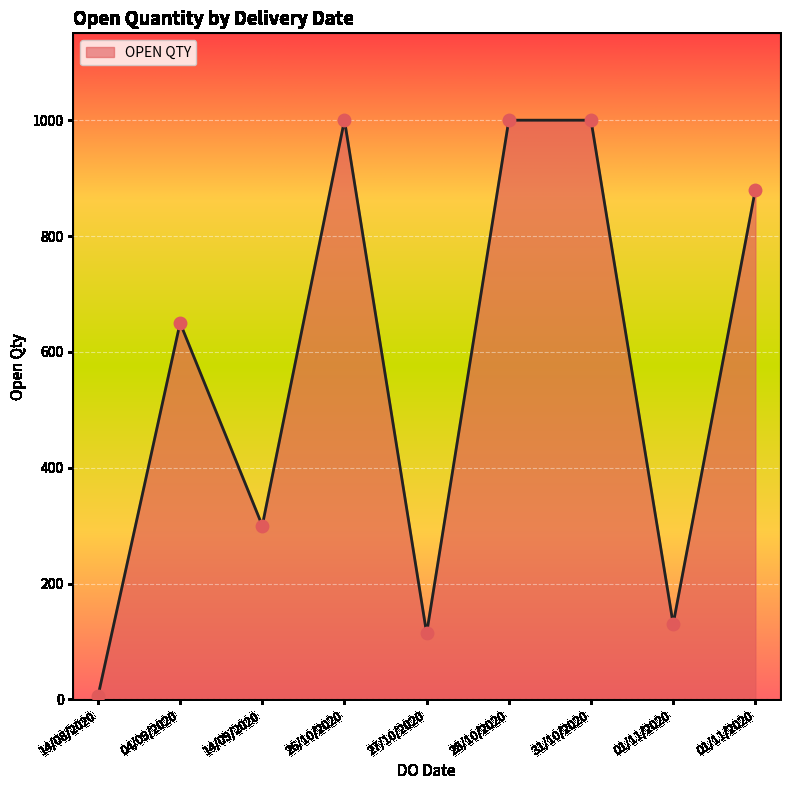

Approximately how many times larger is the value at 14/09/2020 compared to 27/10/2020?

2.6